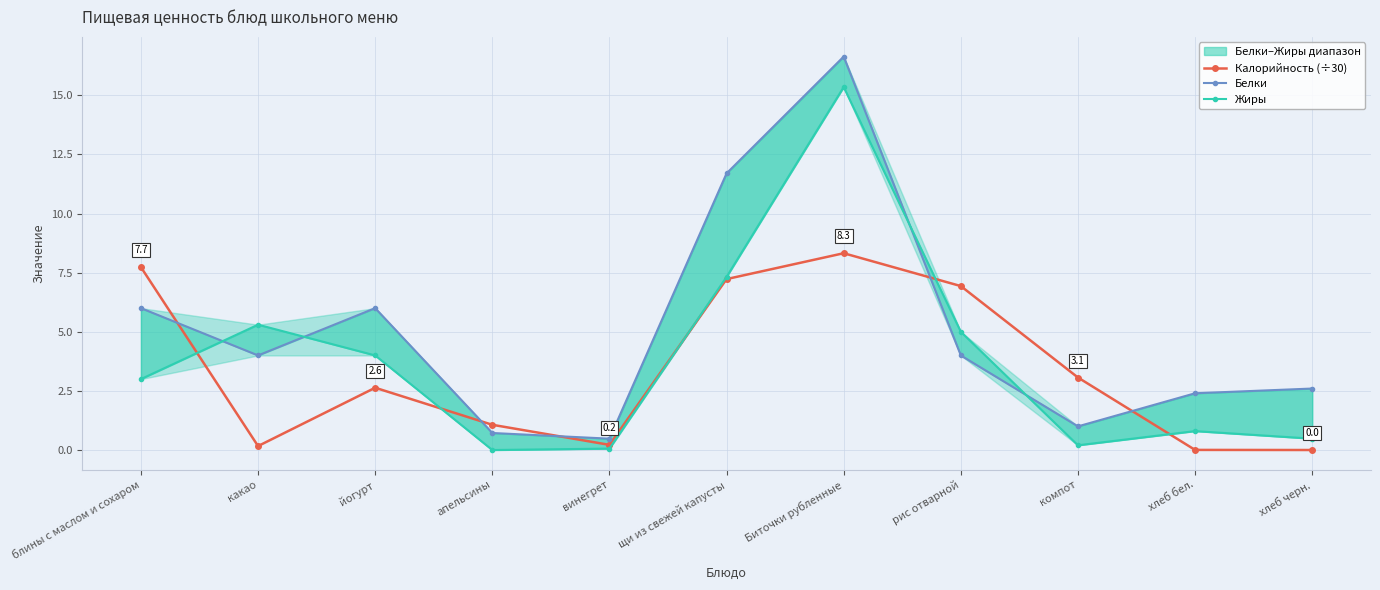

What is the label of the 8th point from the left?

рис отварной